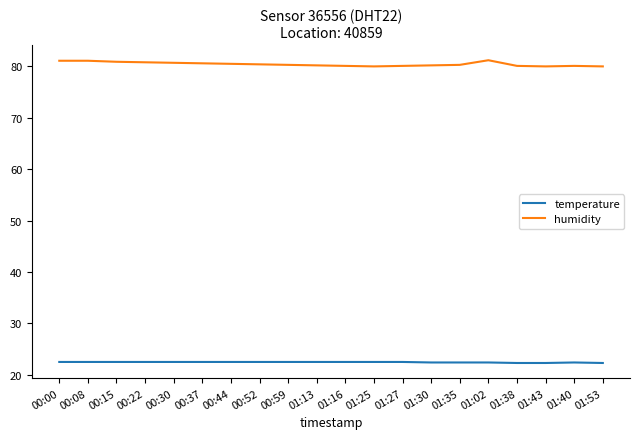

Read the temperature value at 01:38.

22.3